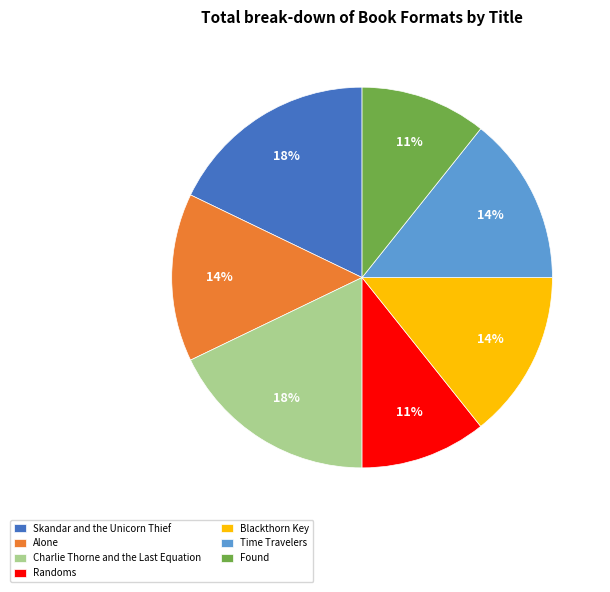

Is there any slice that represents more than half of the pie?

No